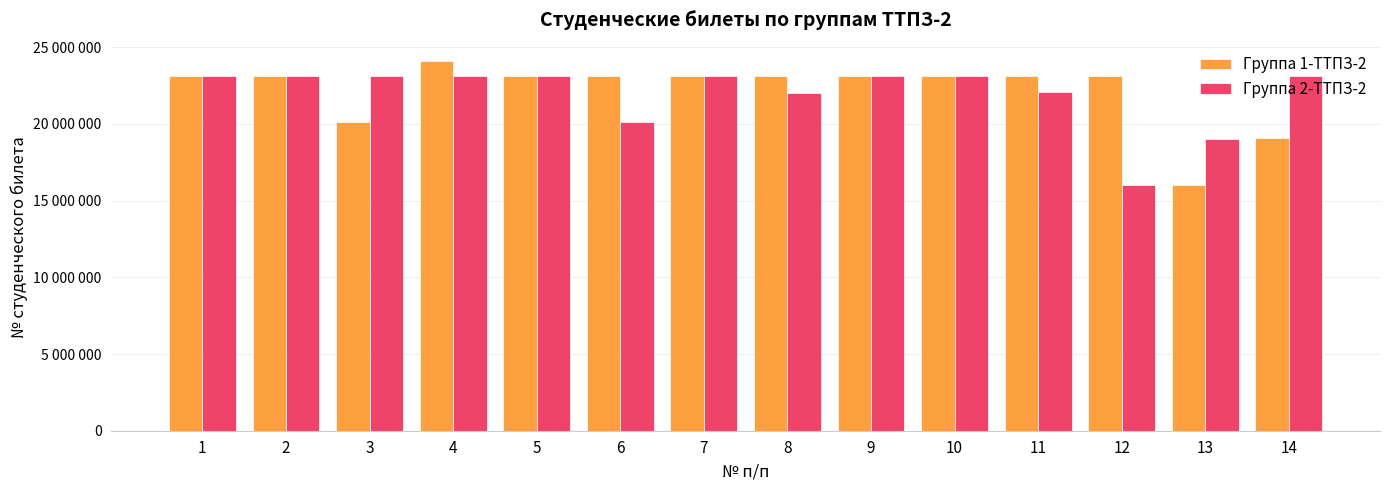

At which category is the sum across all series the highest?

4